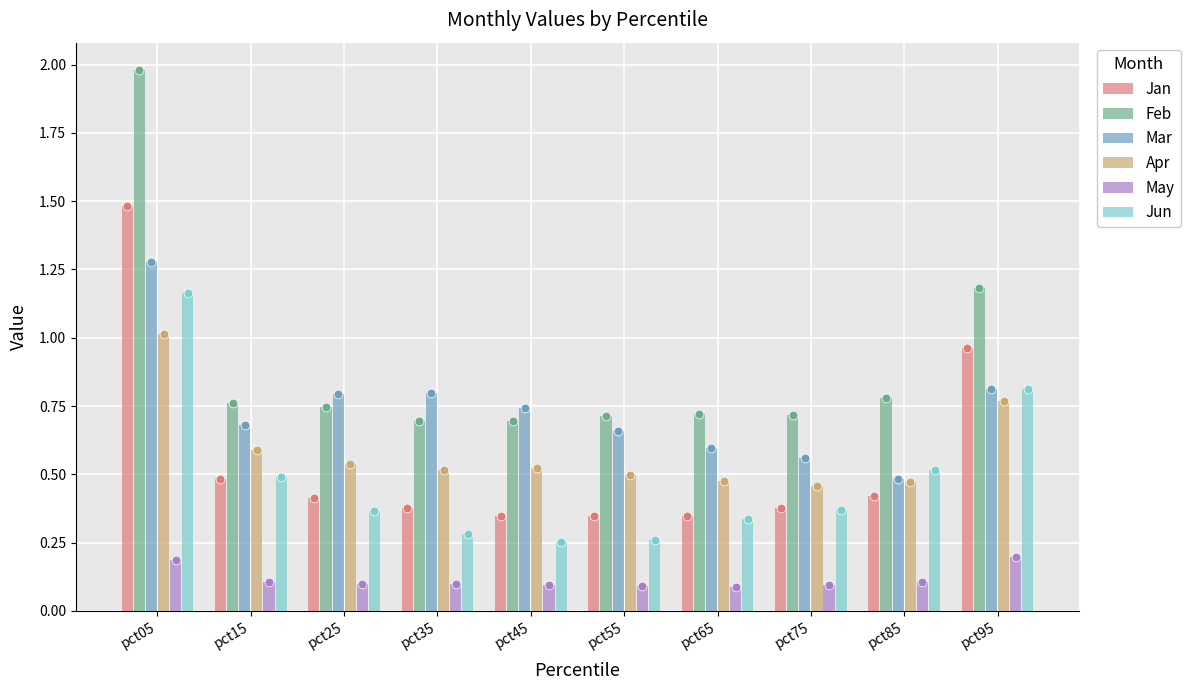

At how many categories does at least one series exceed 1?

2